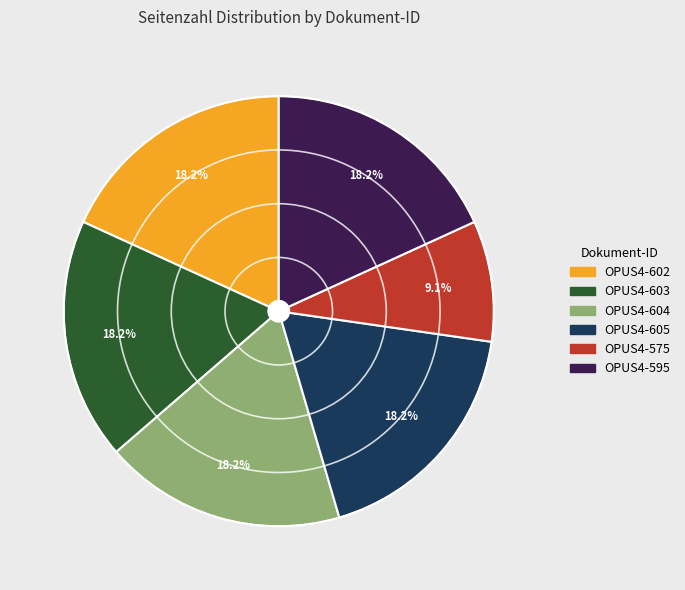

To the nearest percent, what is the difference between the largest and smallest slice percentages?

9%